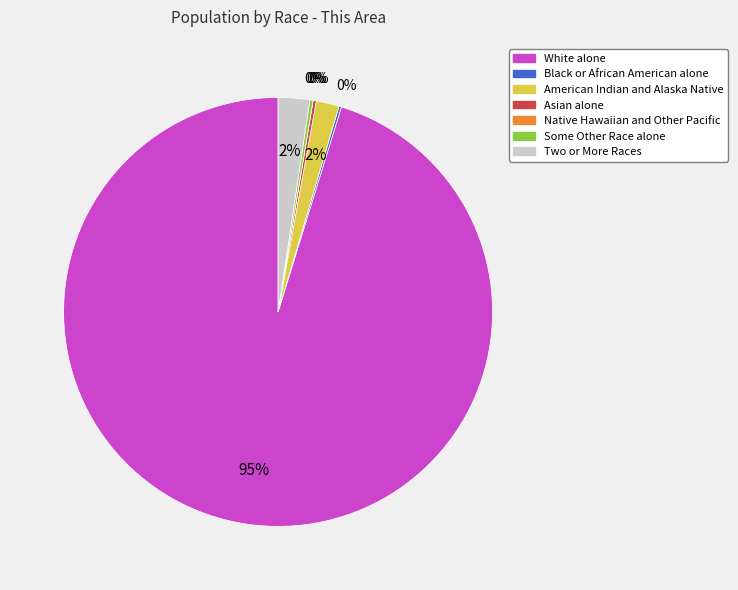

To the nearest percent, what is the average slice percentage?

14%